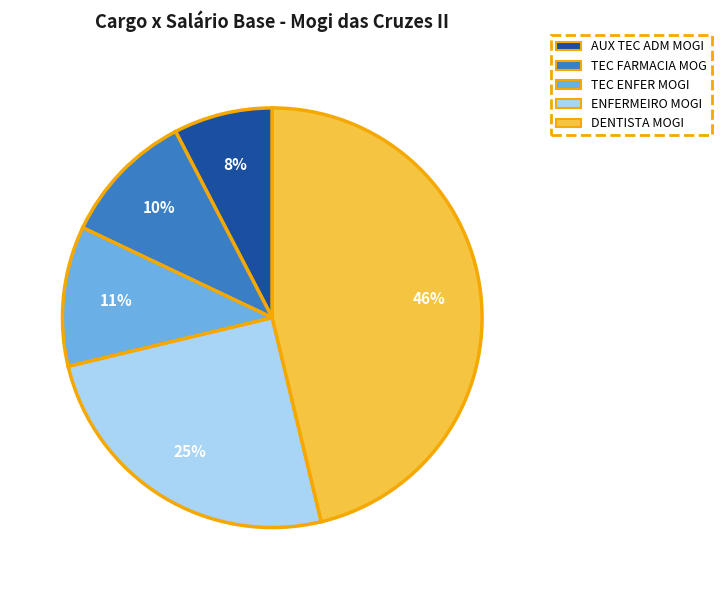

The AUX TEC ADM MOGI slice represents 8% of the pie. True or false?

True